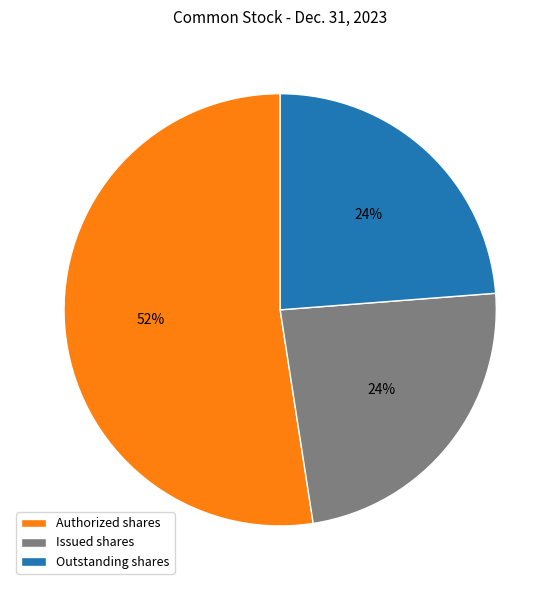

To the nearest percent, what is the average slice percentage?

33%